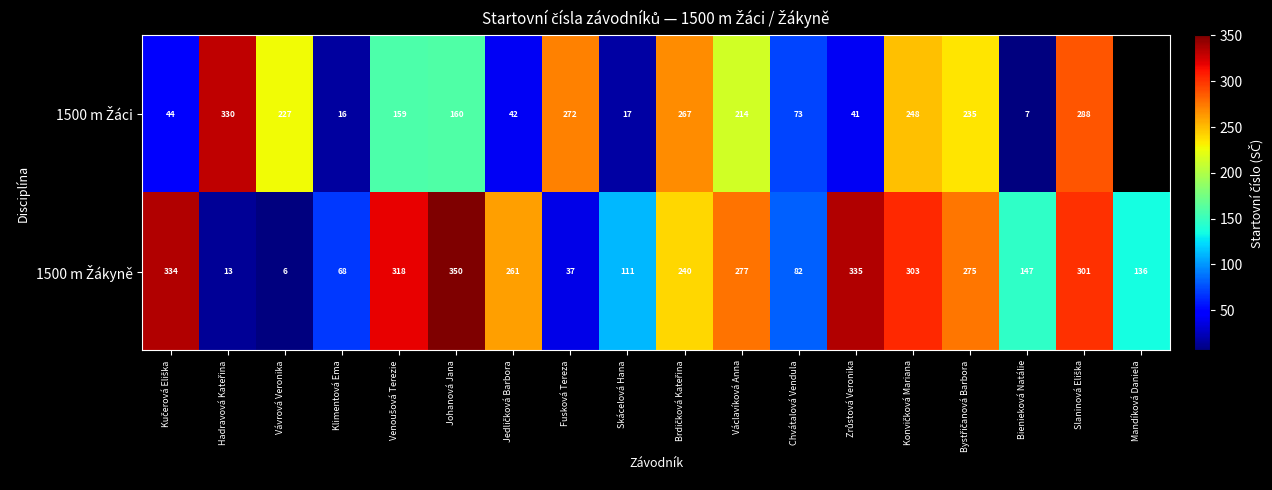

What is the total value across all series at Václavíková Anna?

491